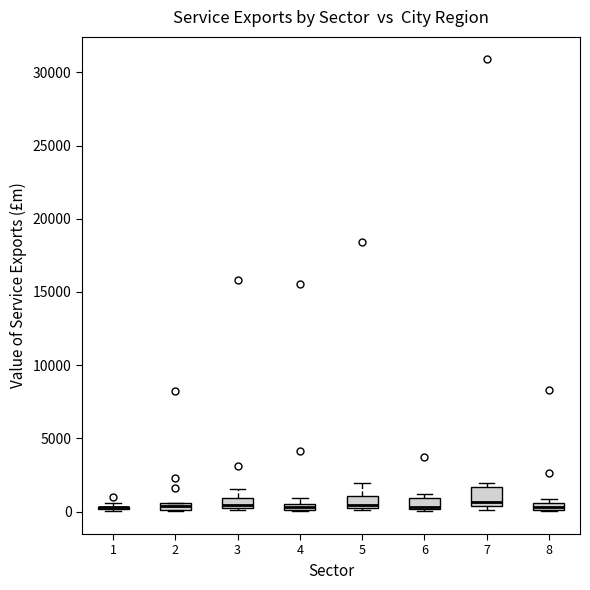

Where is the upper edge of the box at x = 4 on the y-axis? The values are not printed on the chart, so give them approximately, as read against the axis.

500